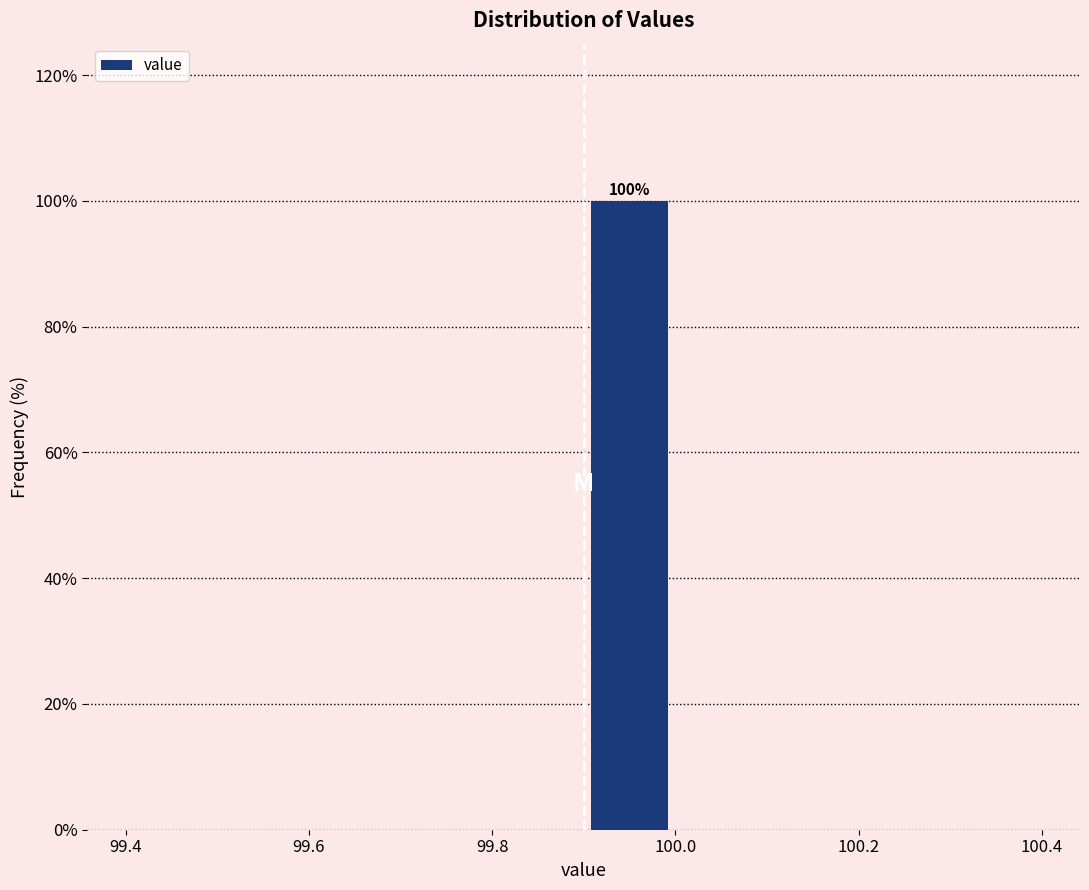

Over which range of the x-axis is the bar tallest?

99.9 to 100.0